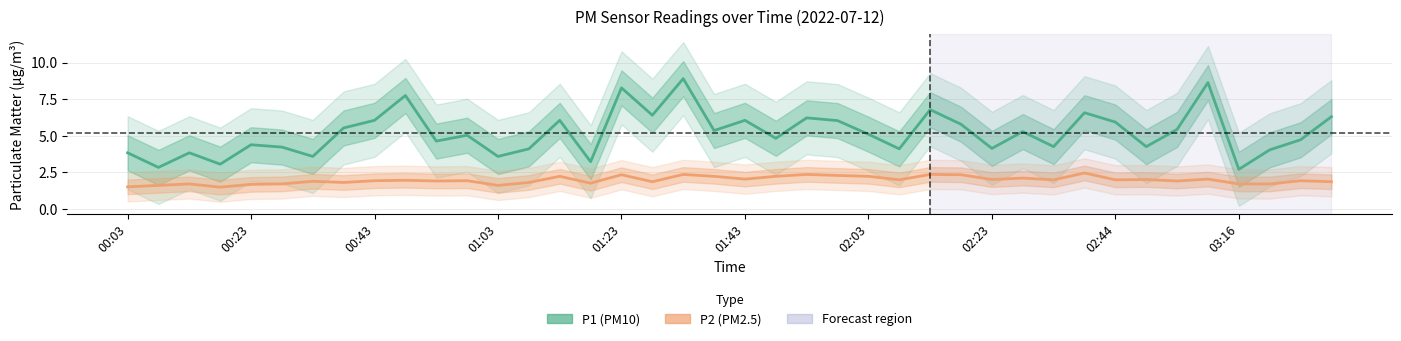

What is the value of the P1 (PM10) point at the 27th from the left?

6.8